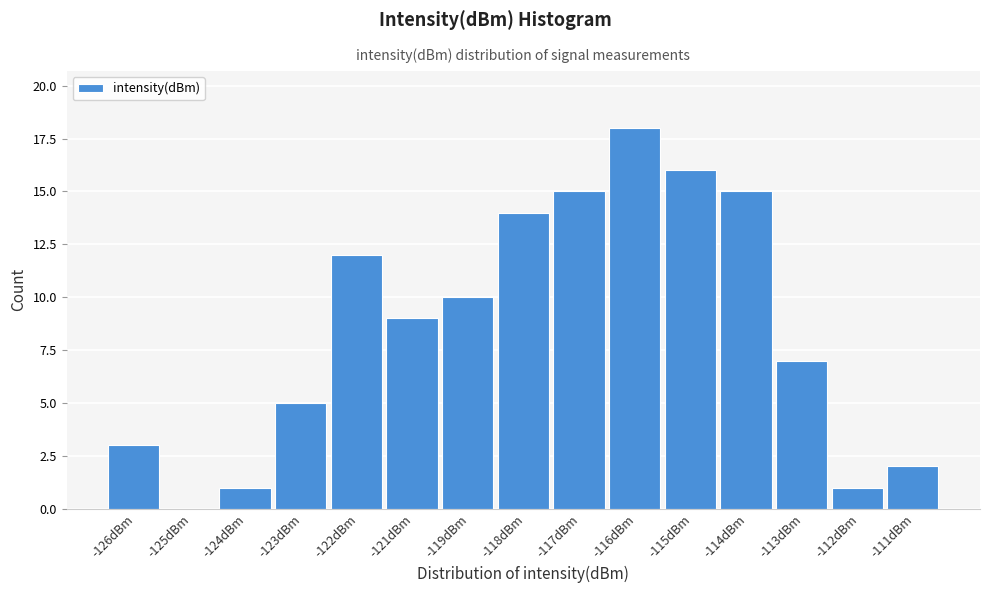

Reading right to left, extract all data points from this chart.

-111dBm=2	-112dBm=1	-113dBm=7	-114dBm=15	-115dBm=16	-116dBm=18	-117dBm=15	-118dBm=14	-119dBm=10	-121dBm=9	-122dBm=12	-123dBm=5	-124dBm=1	-125dBm=0	-126dBm=3